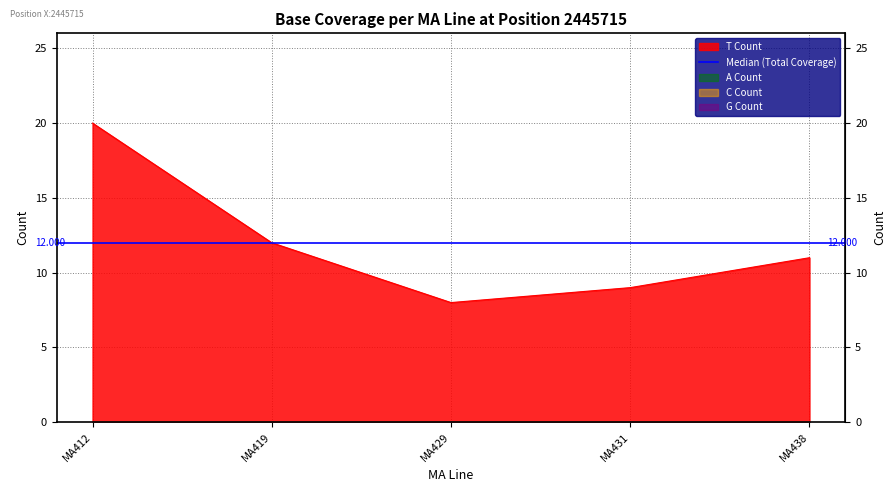

Where is the first local minimum for Total Coverage?

MA429